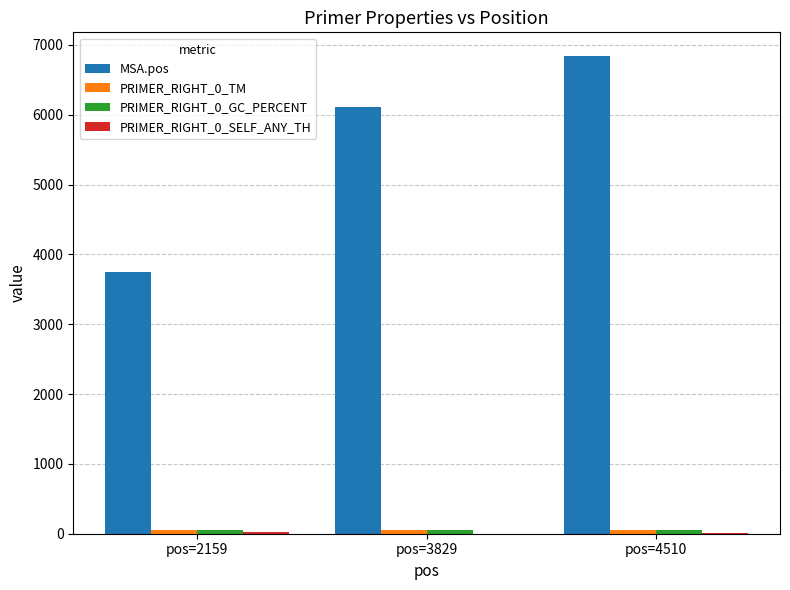

What is the sum of the MSA.pos values at pos=3829 and pos=4510?

12947.0